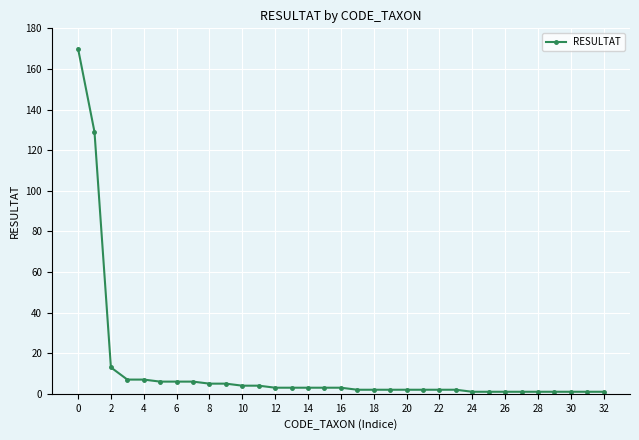

What is the value of the 16th point from the left?

3